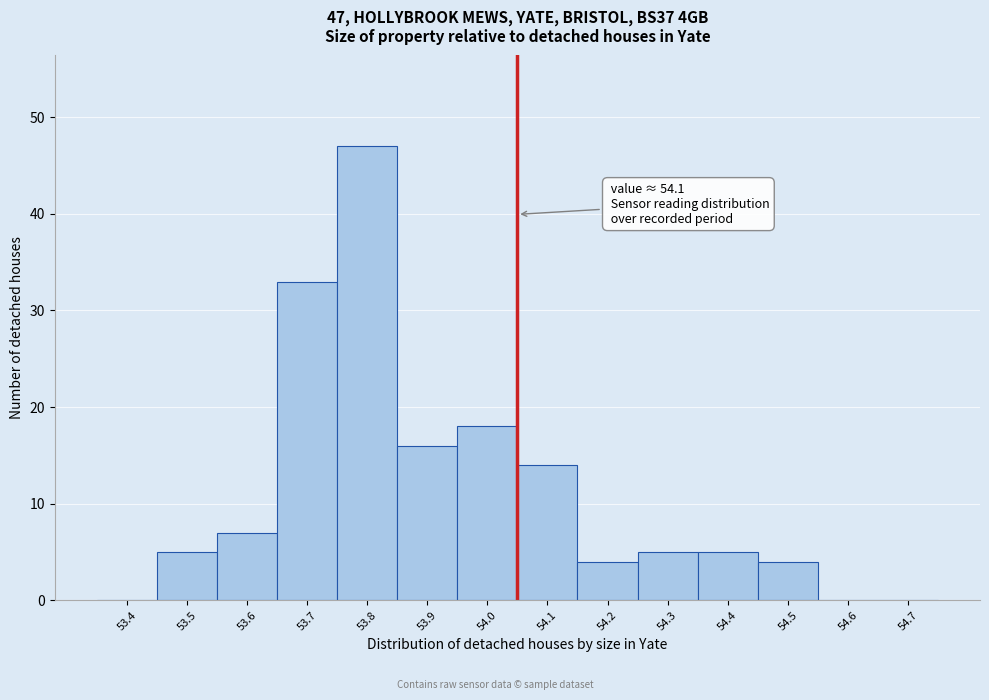

Reading right to left, what are all the values shown in this chart?

54.7=0	54.6=0	54.5=4	54.4=5	54.3=5	54.2=4	54.1=14	54.0=18	53.9=16	53.8=47	53.7=33	53.6=7	53.5=5	53.4=0